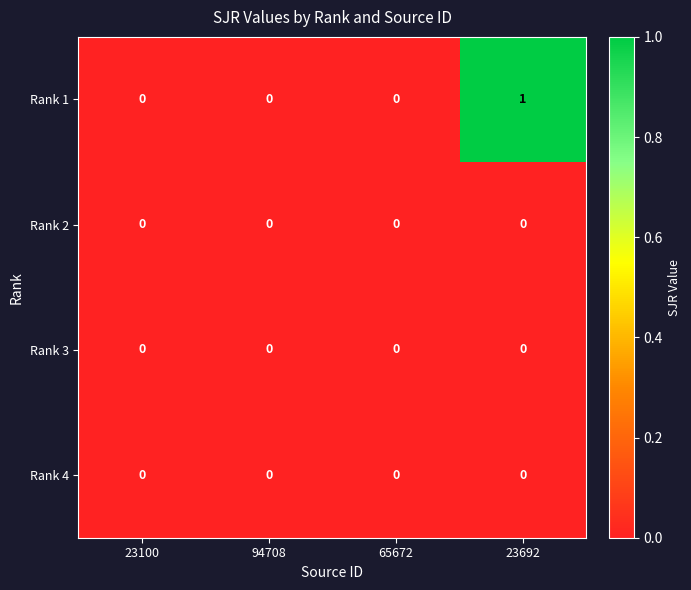

Reading right to left, what are all the values shown in this chart?

Rank 1: 23692=1	65672=0	94708=0	23100=0
Rank 2: 23692=0	65672=0	94708=0	23100=0
Rank 3: 23692=0	65672=0	94708=0	23100=0
Rank 4: 23692=0	65672=0	94708=0	23100=0